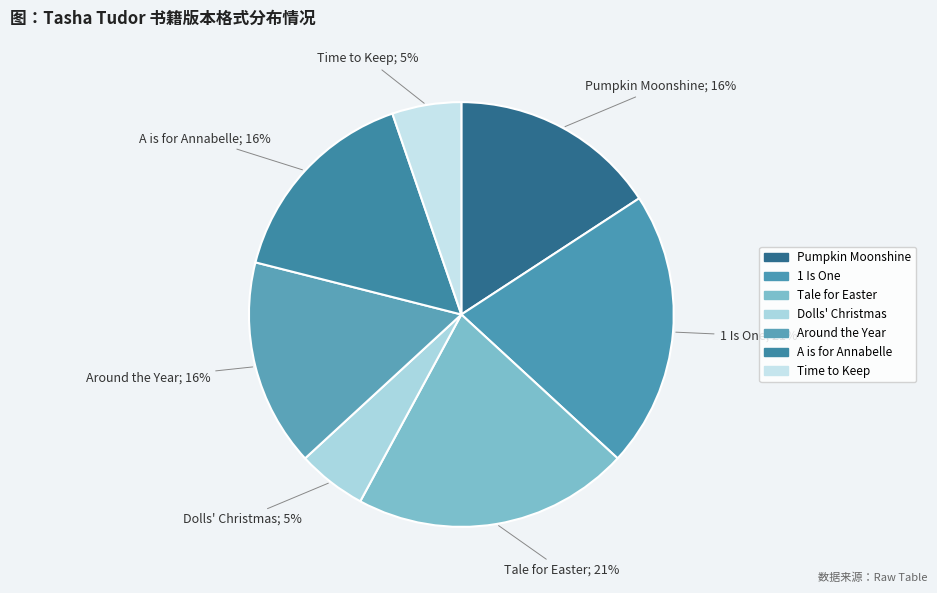

To the nearest percent, what portion does Dolls' Christmas represent?

5%